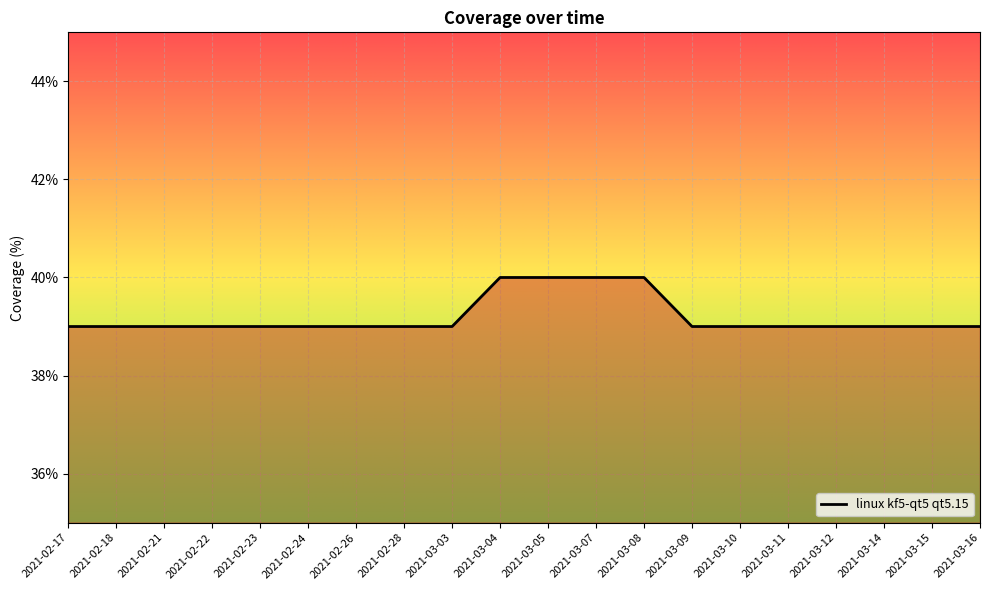

What position from the left is 2021-02-21?

3